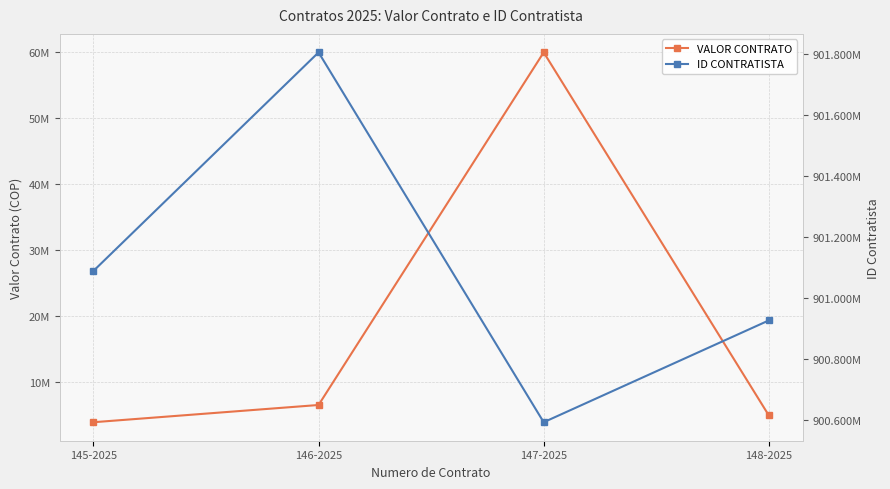

What is the difference between the maximum and minimum values in the VALOR CONTRATO series?

55983509